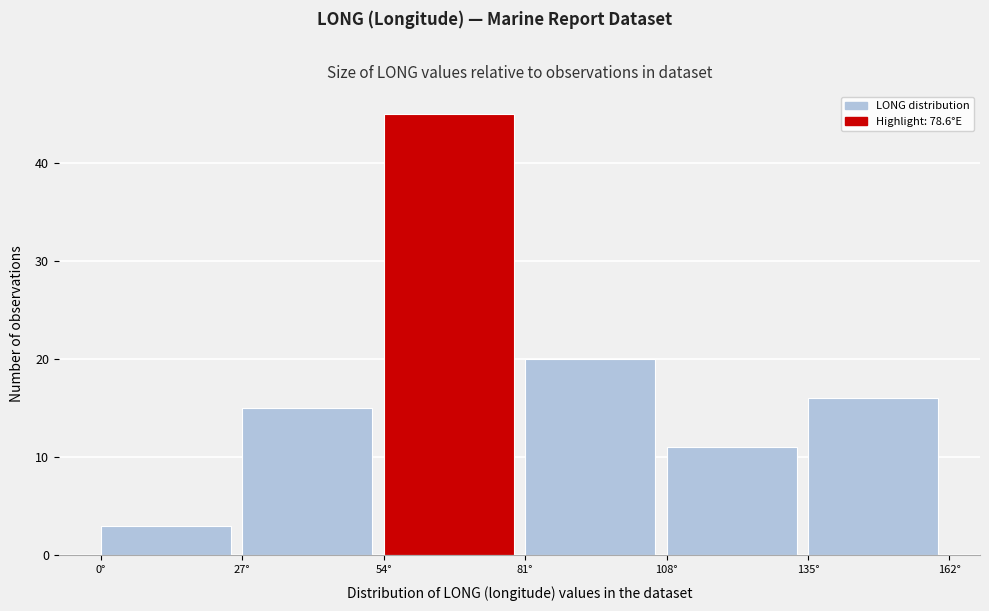

Which range on the x-axis has the tallest bar?

54 to 81